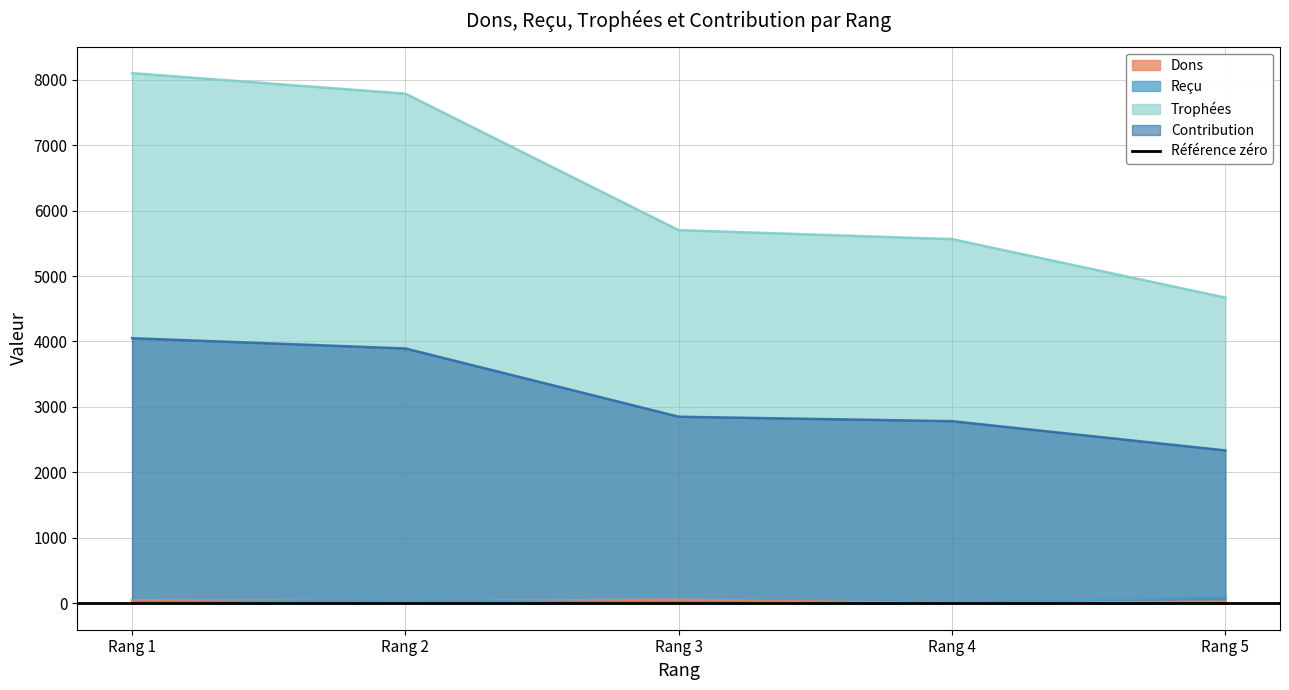

True or false: Reçu and Dons cross at least once.

True